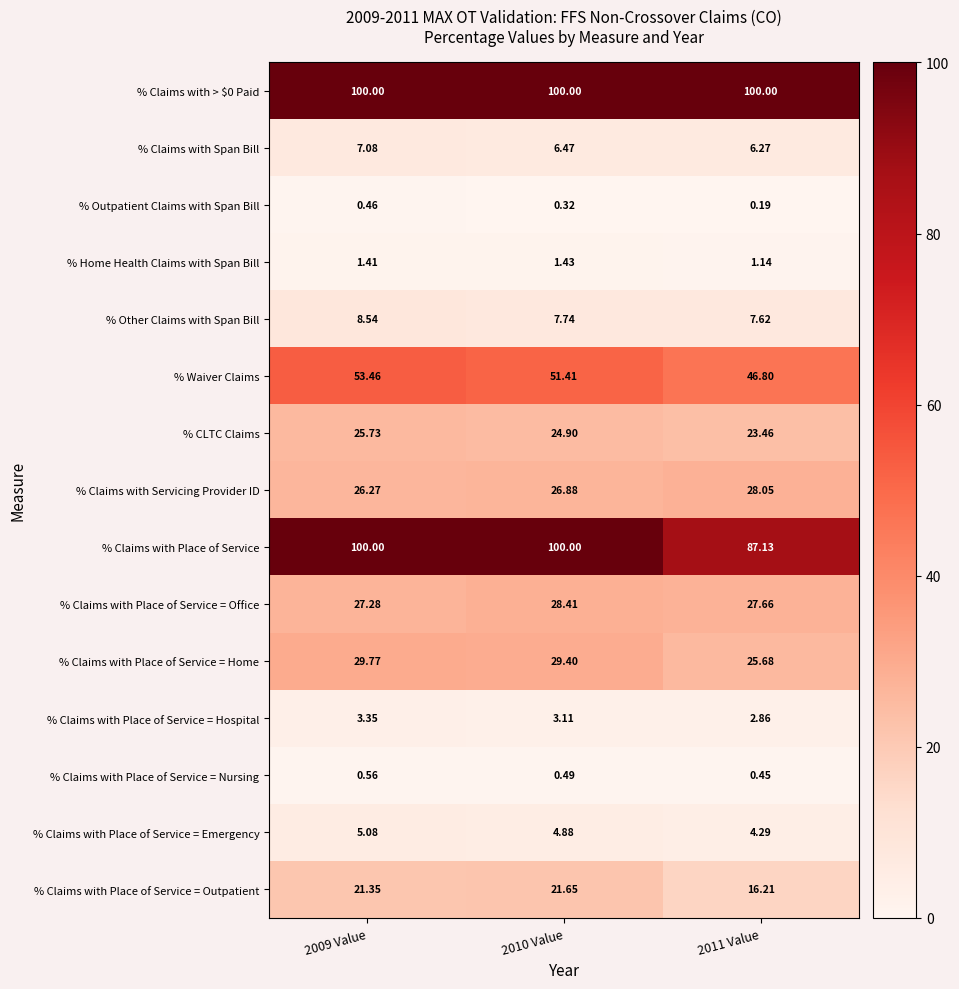

Which series has the largest range (max minus min)?

% Claims with Place of Service